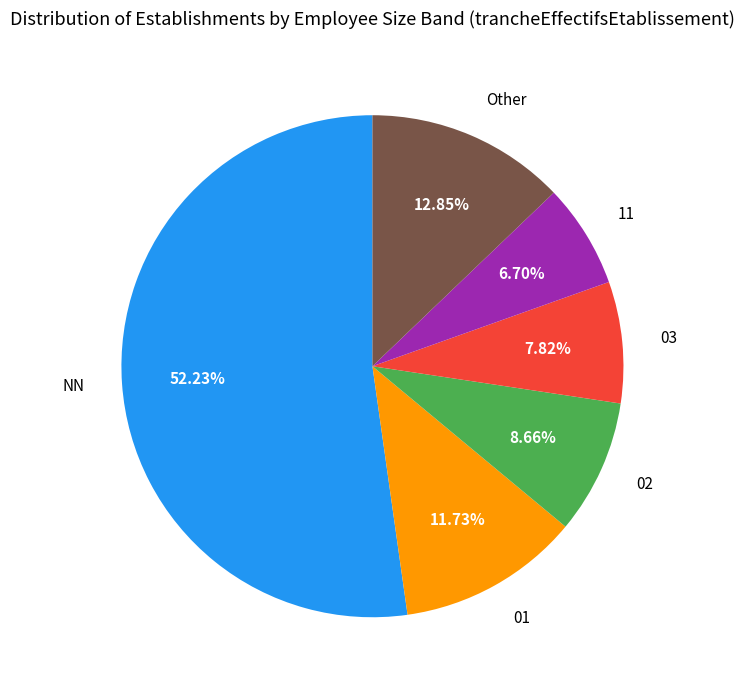

Rank the categories by value from highest to lowest.

NN, Other, 01, 02, 03, 11